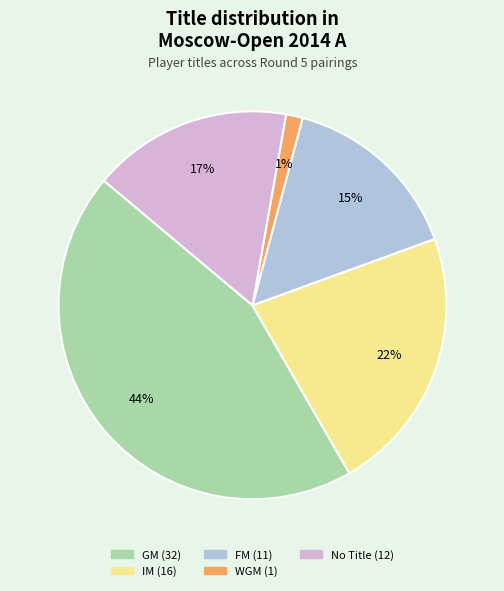

Is there any slice that represents more than half of the pie?

No